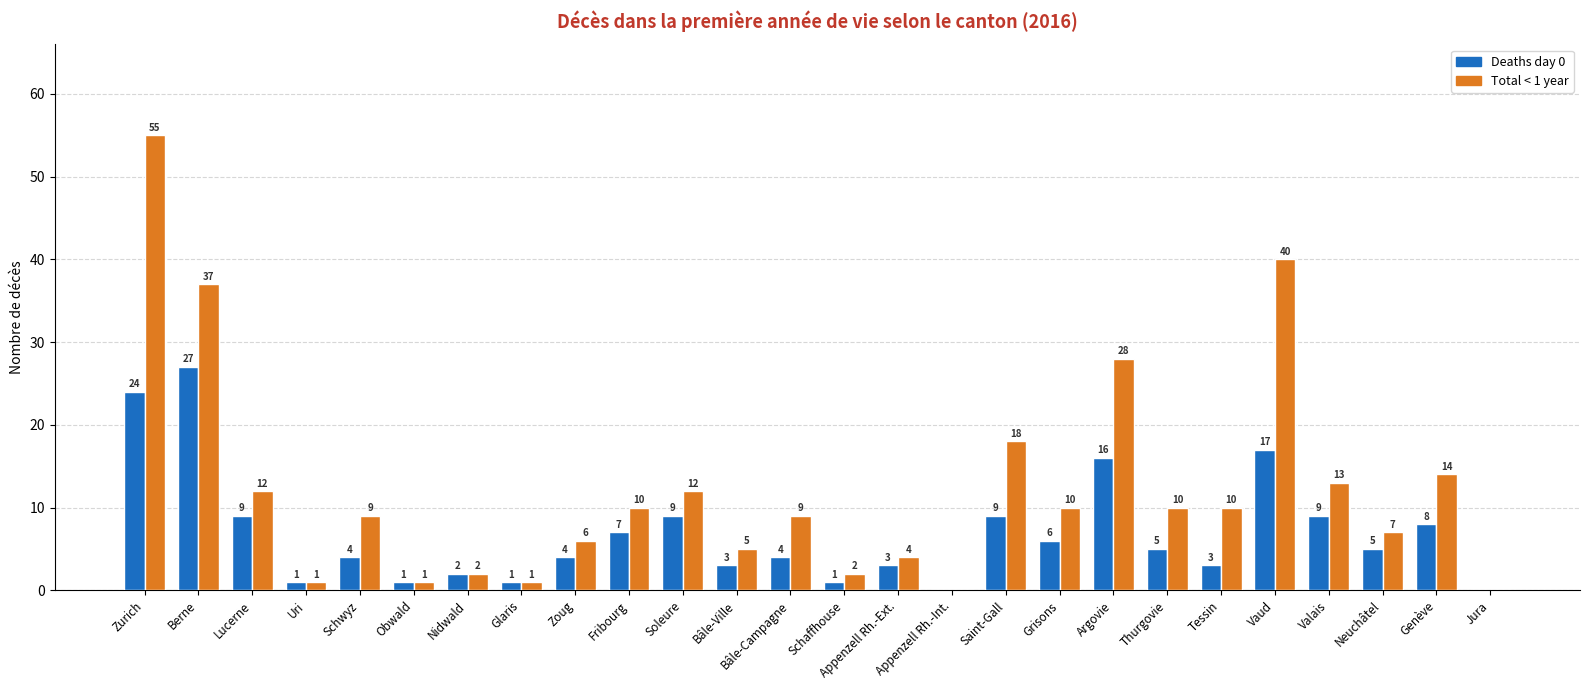

Which series has the widest spread of values?

Total < 1 year